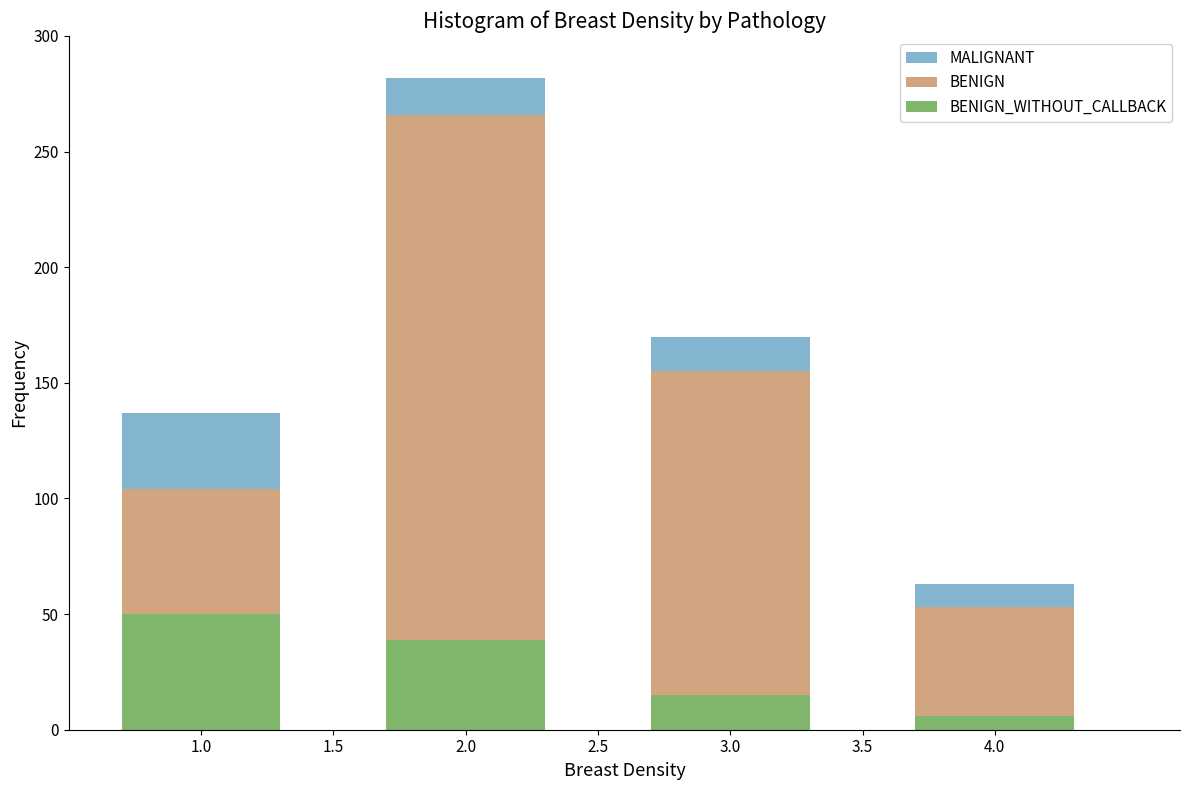

At which category is the sum across all series the highest?

2.0